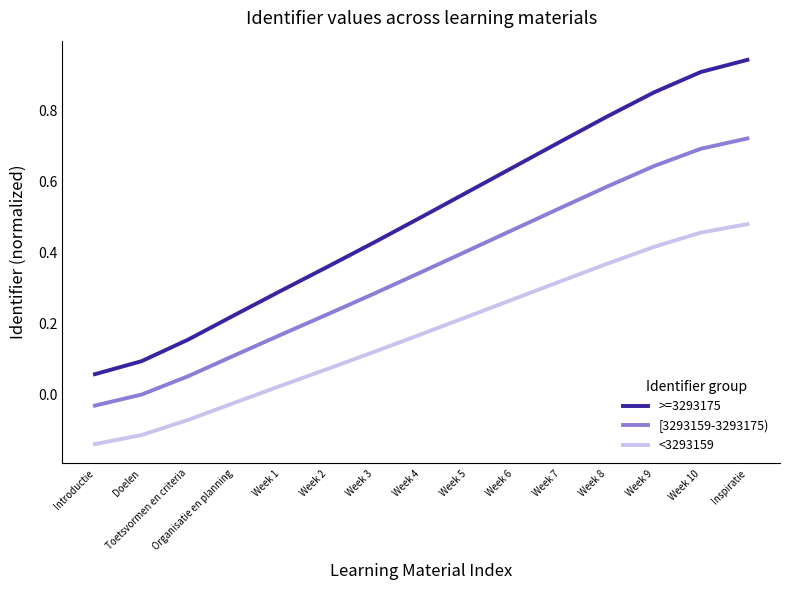

At which label is [3293159-3293175) closest to 0?

Doelen